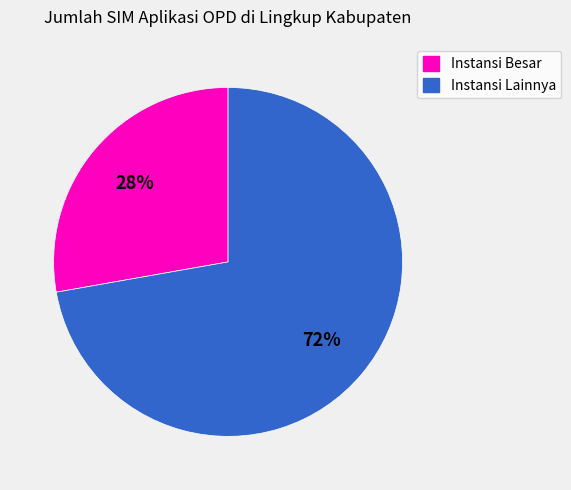

Count the number of slices in the pie.

2